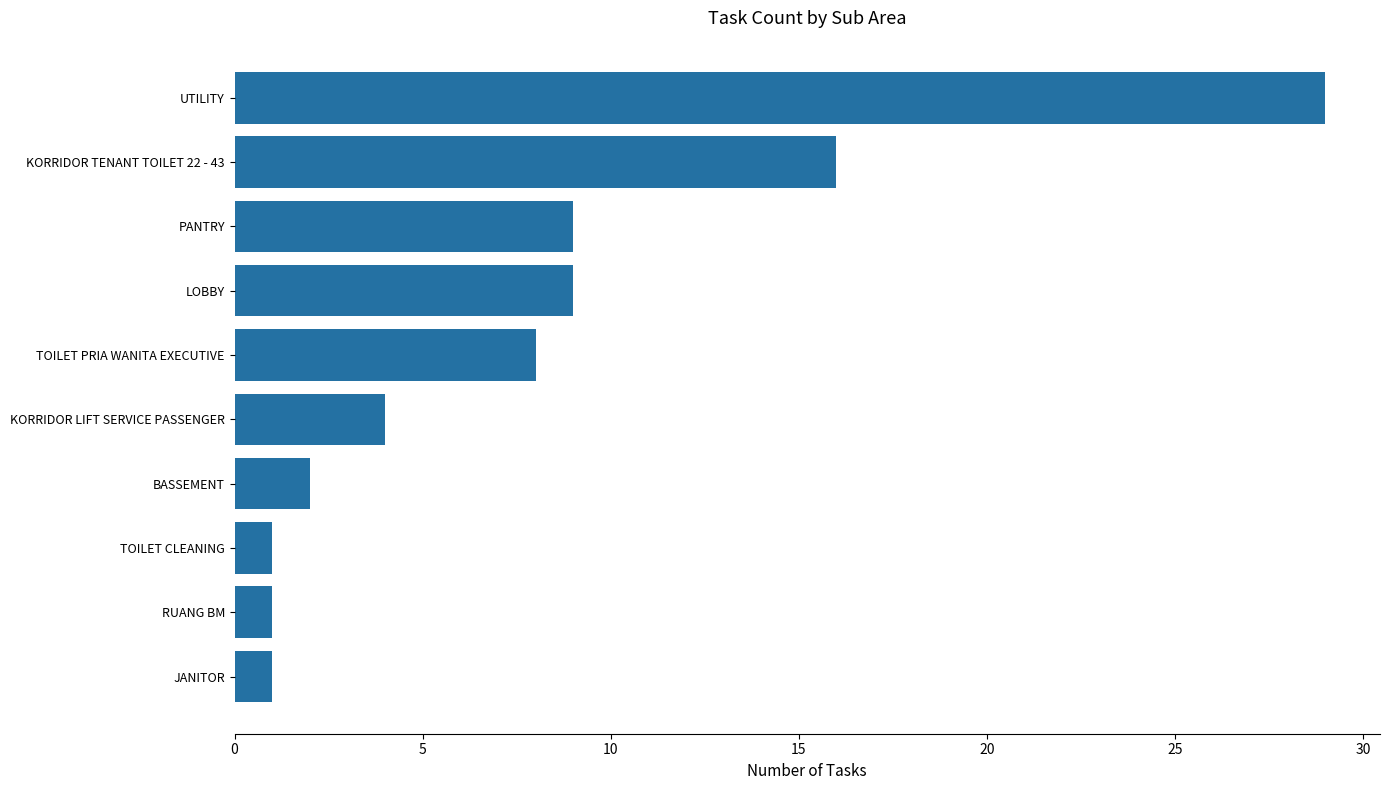

What is the greatest value displayed?

29